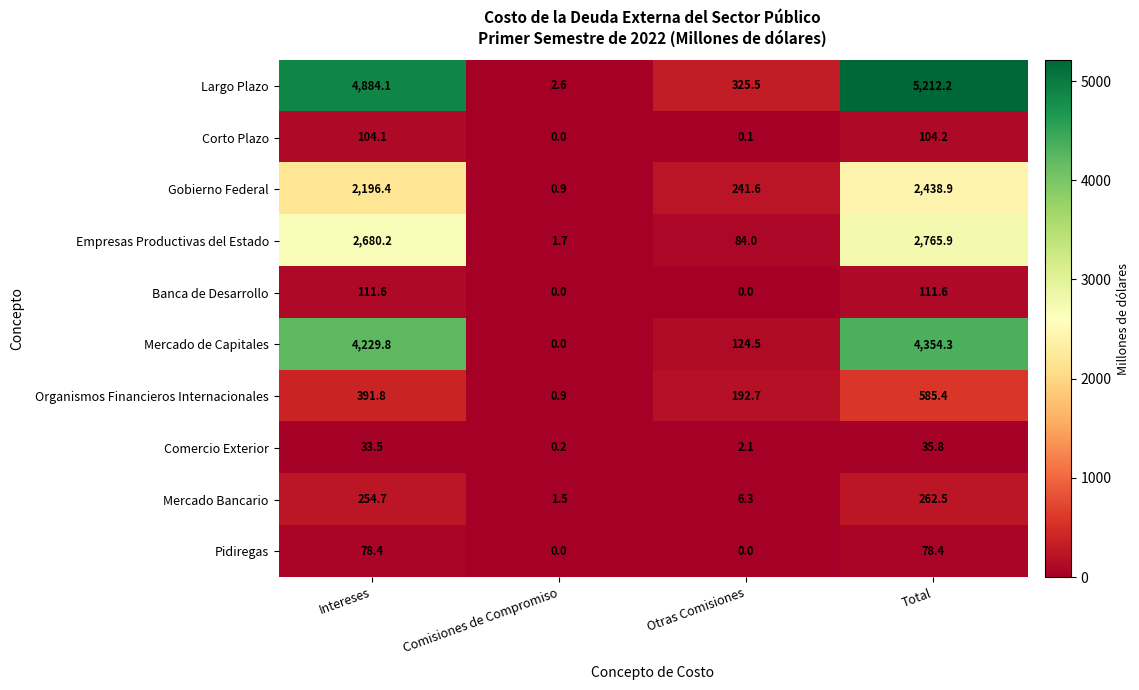

The Comercio Exterior series shows 0.6 at Otras Comisiones. True or false?

False